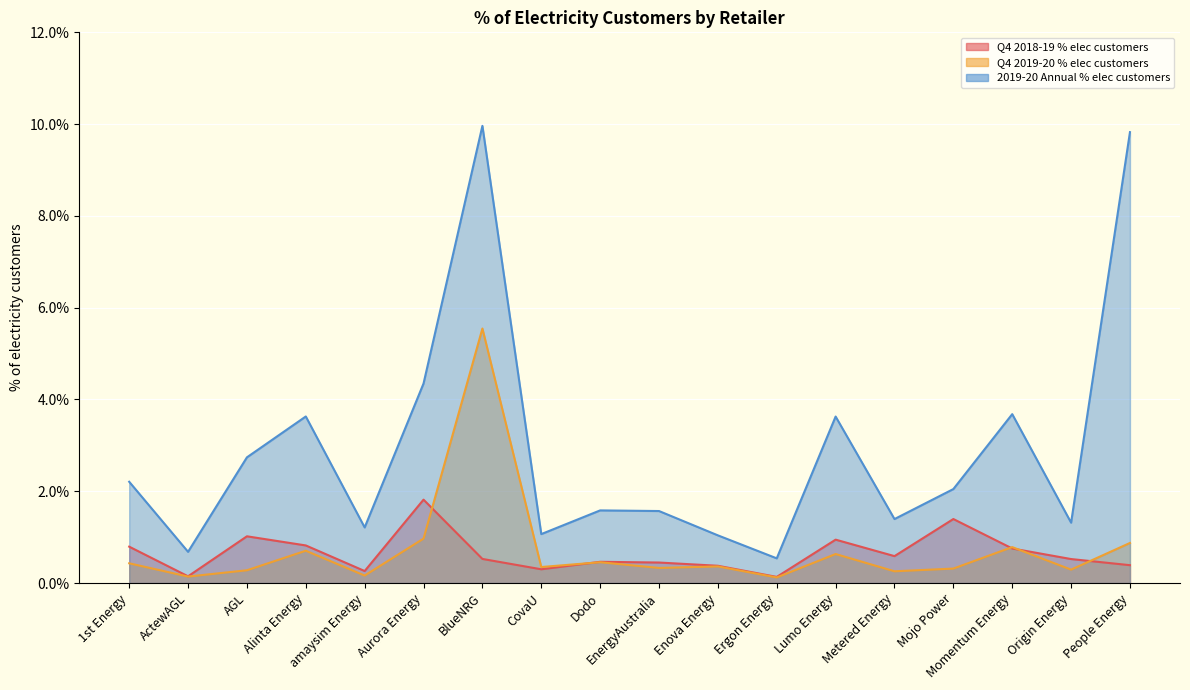

Which category has the lowest value across all series?

Ergon Energy